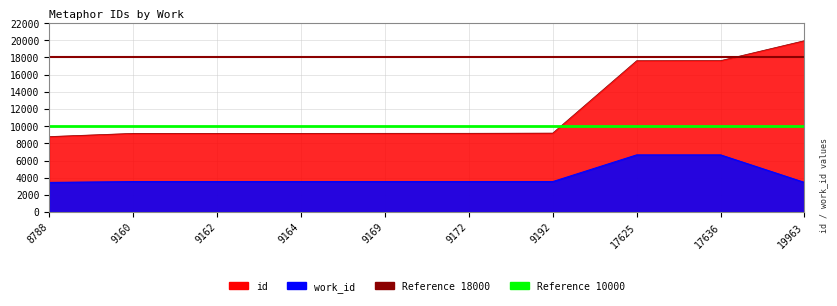

What is the value of the Reference 18000 point at the 2nd from the left?

18000